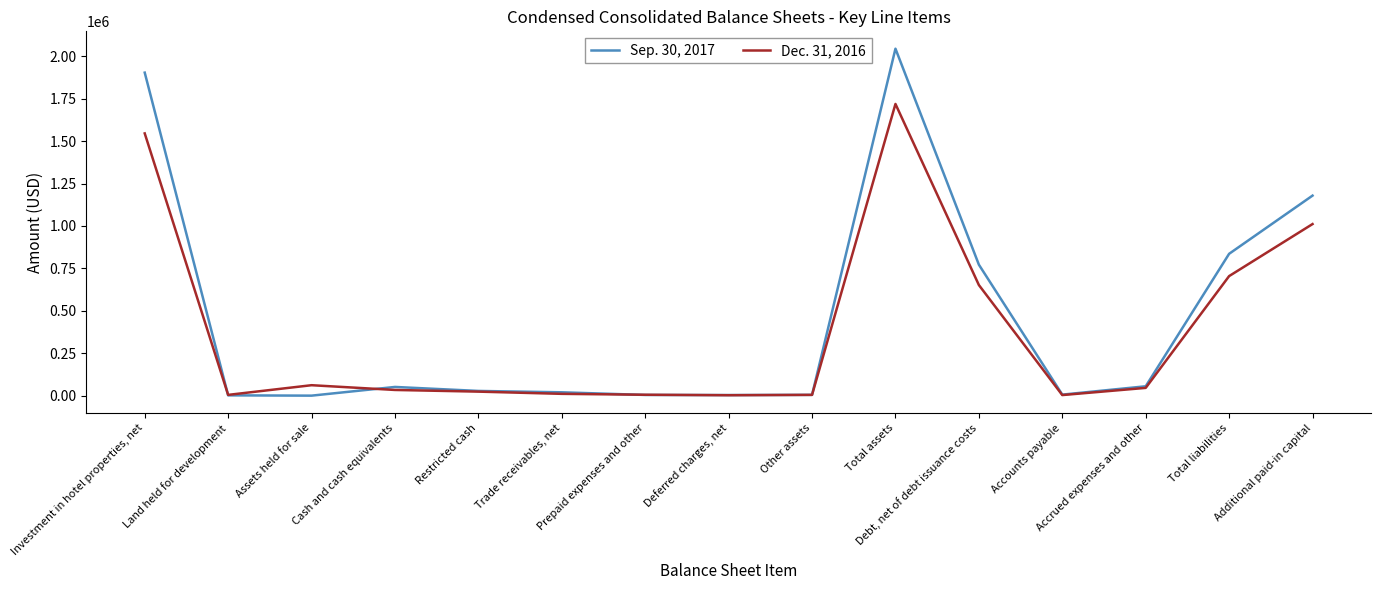

What is the difference between the Dec. 31, 2016 values at Total liabilities and Total assets?

1013470